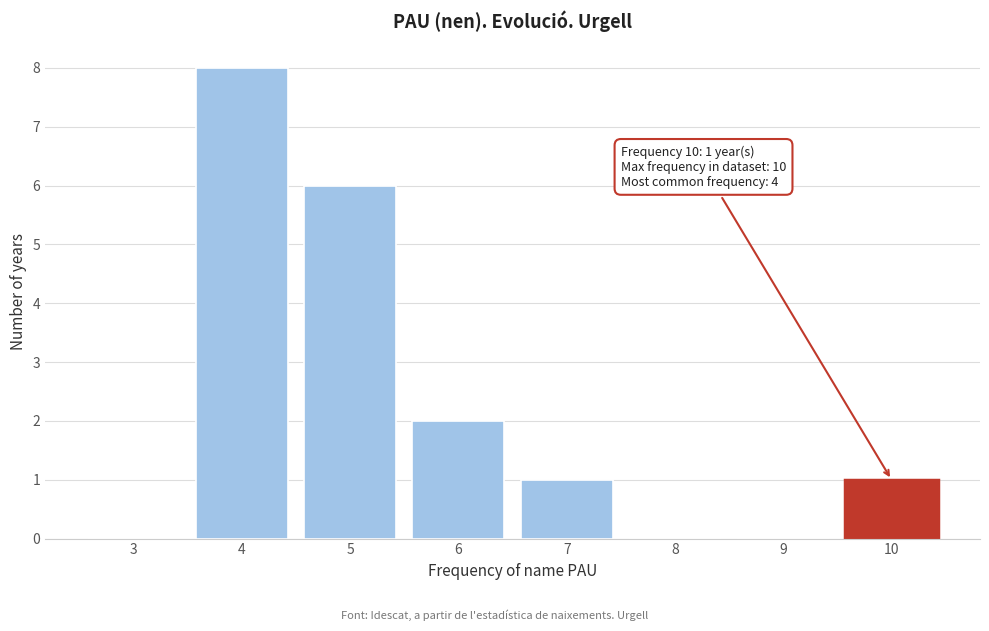

Reading right to left, extract all data points from this chart.

10=1	9=0	8=0	7=1	6=2	5=6	4=8	3=0